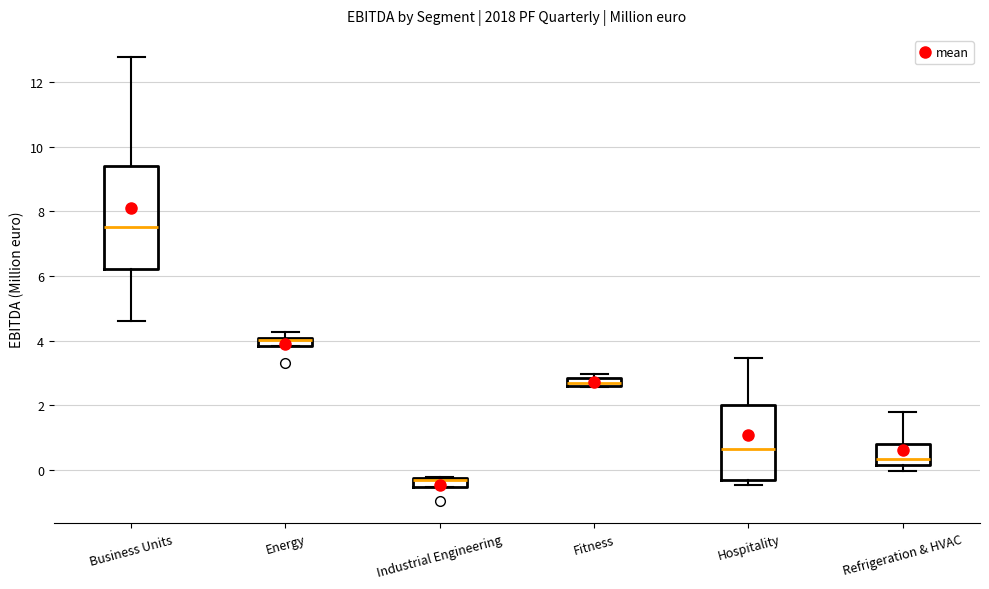

Where is the upper edge of the box for Refrigeration & HVAC on the y-axis? The values are not printed on the chart, so give them approximately, as read against the axis.

0.8